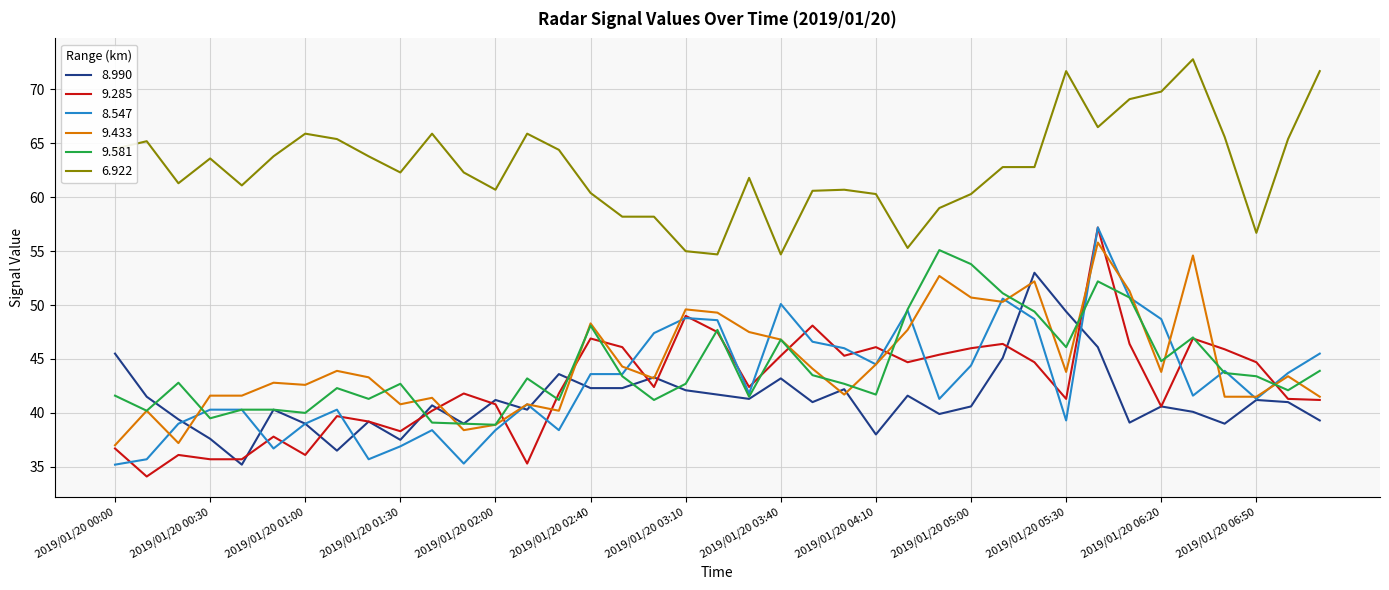

Which series has the largest total across all categories?

6.922